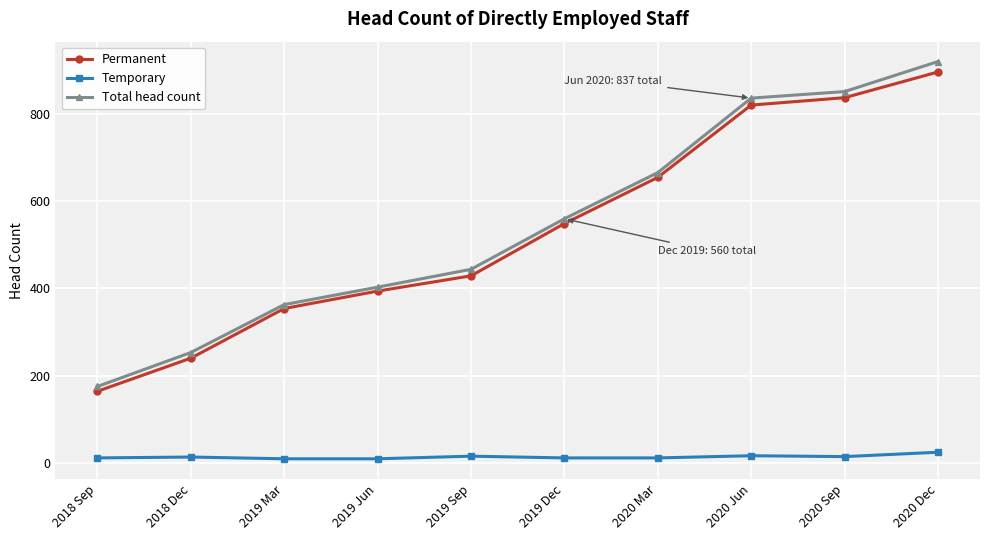

What is the sum of the Temporary values at 2020 Mar and 2019 Jun?

20